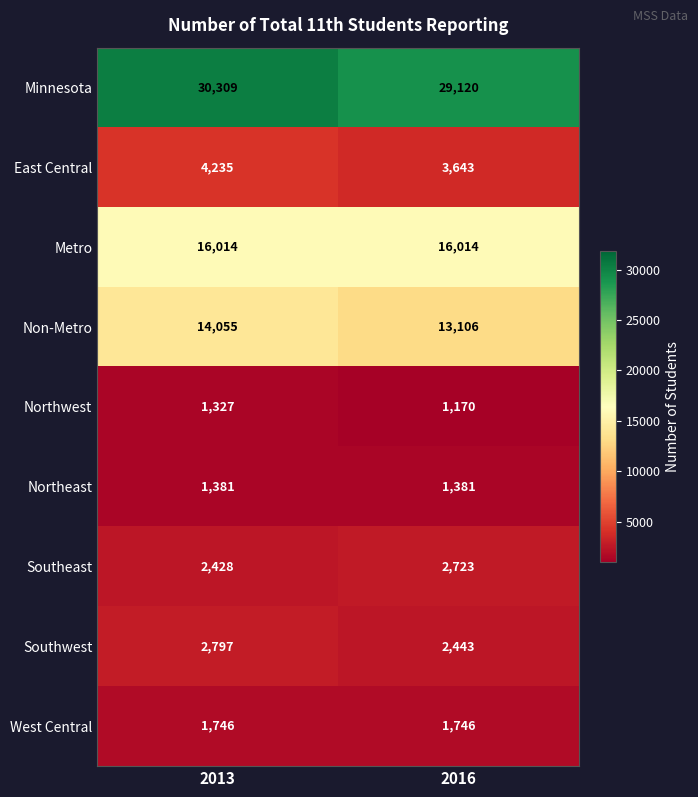

The value of East Central at 2016 is 3643. True or false?

True